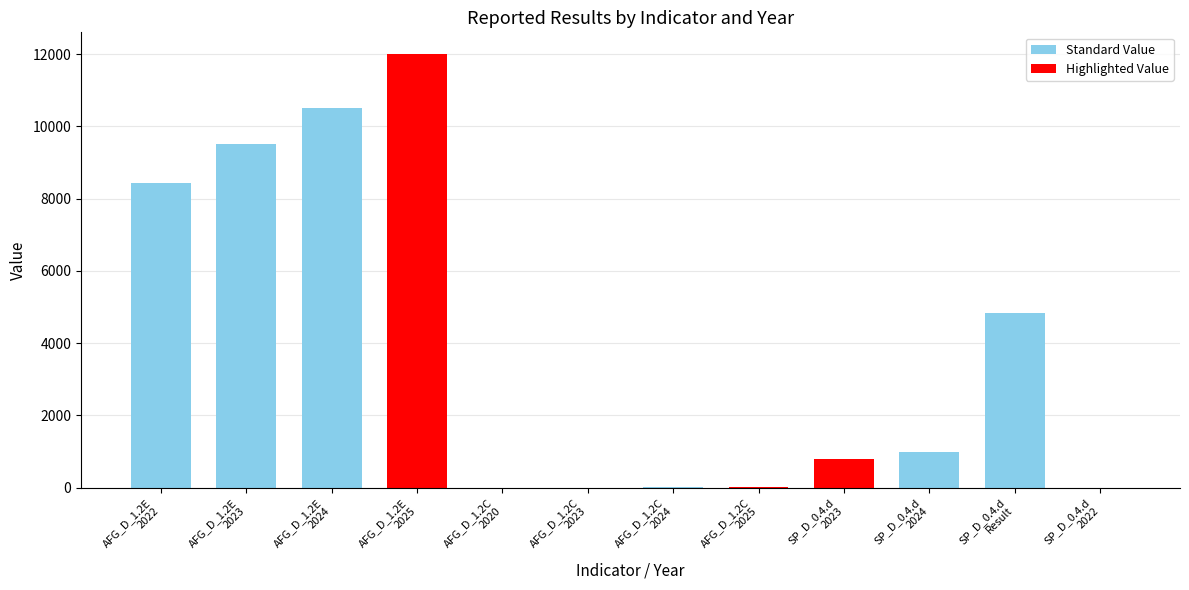

Are the bars horizontal?

No